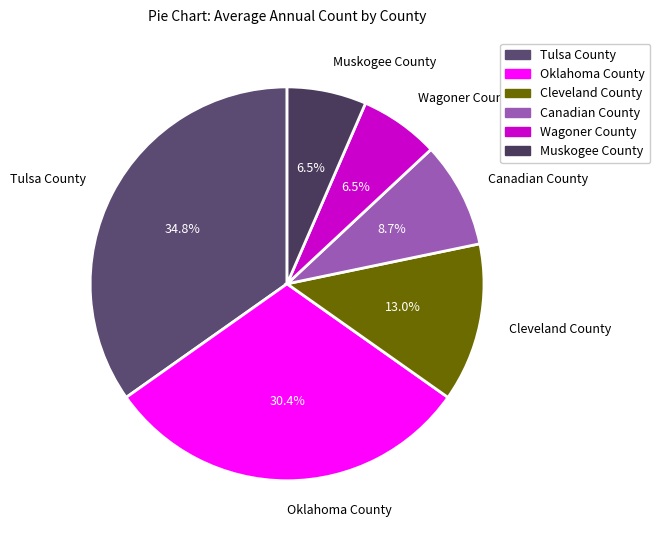

Does any single category account for the majority?

No